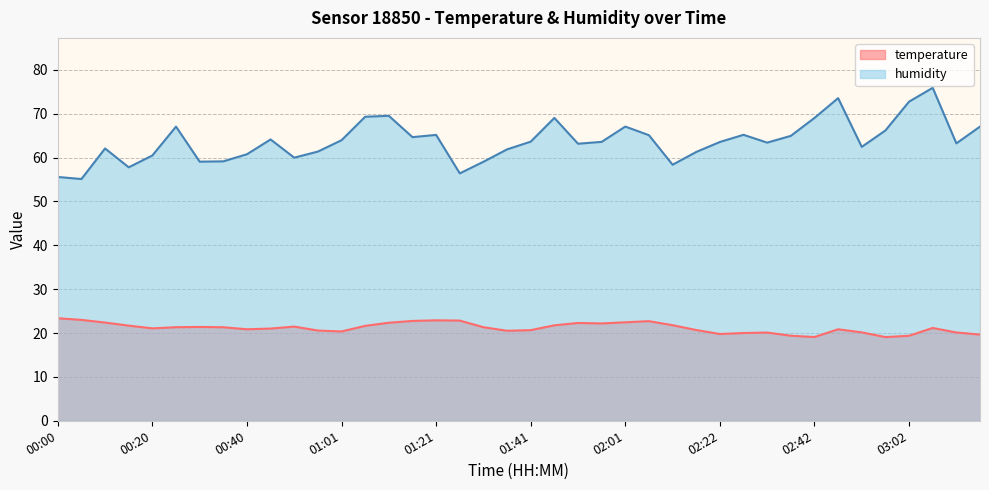

Rank the series by their maximum value, from highest to lowest.

humidity, temperature